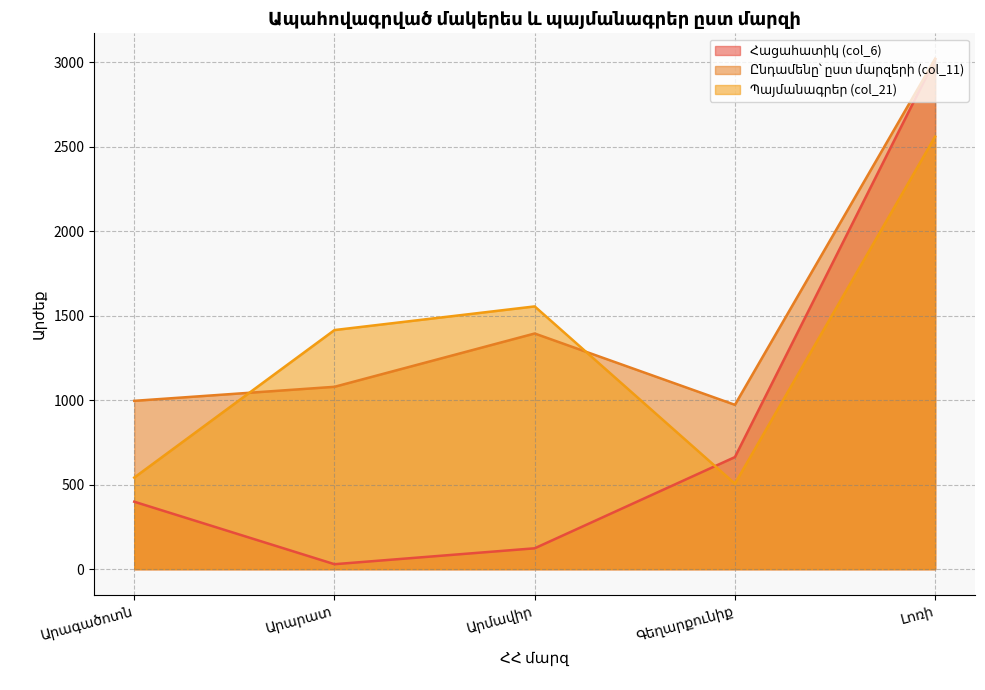

Which series has the largest total across all categories?

Ընդամենը՝ ըստ մարզերի (col_11)